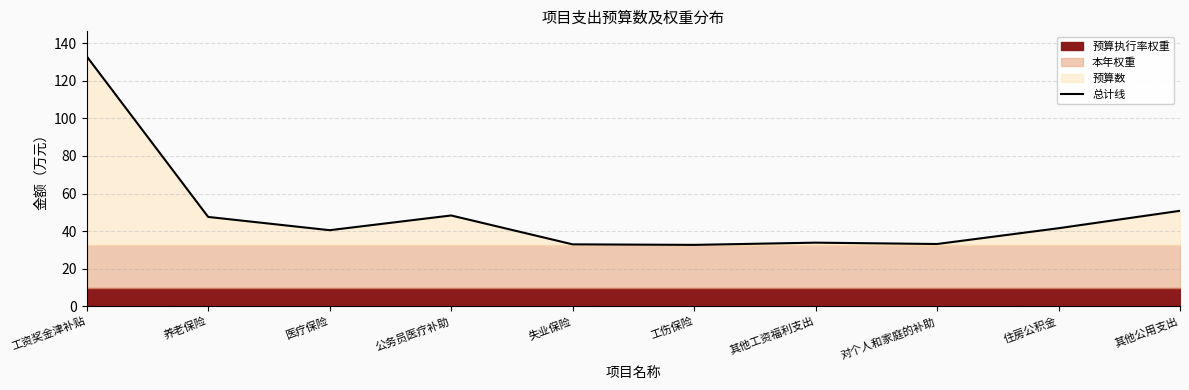

True or false: the data shows 47.6 at 养老保险.

True